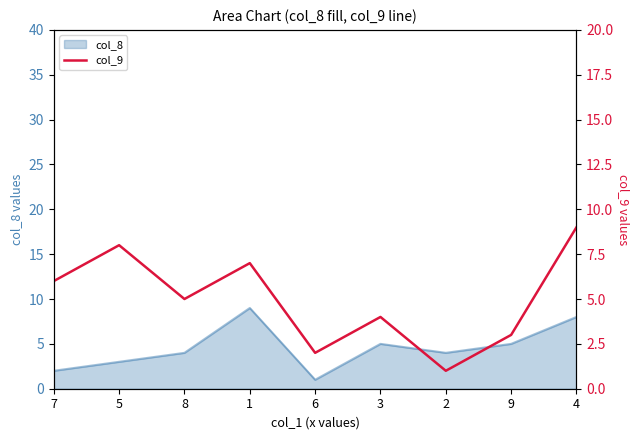

True or false: col_8 has a value of 5 at 3.

True